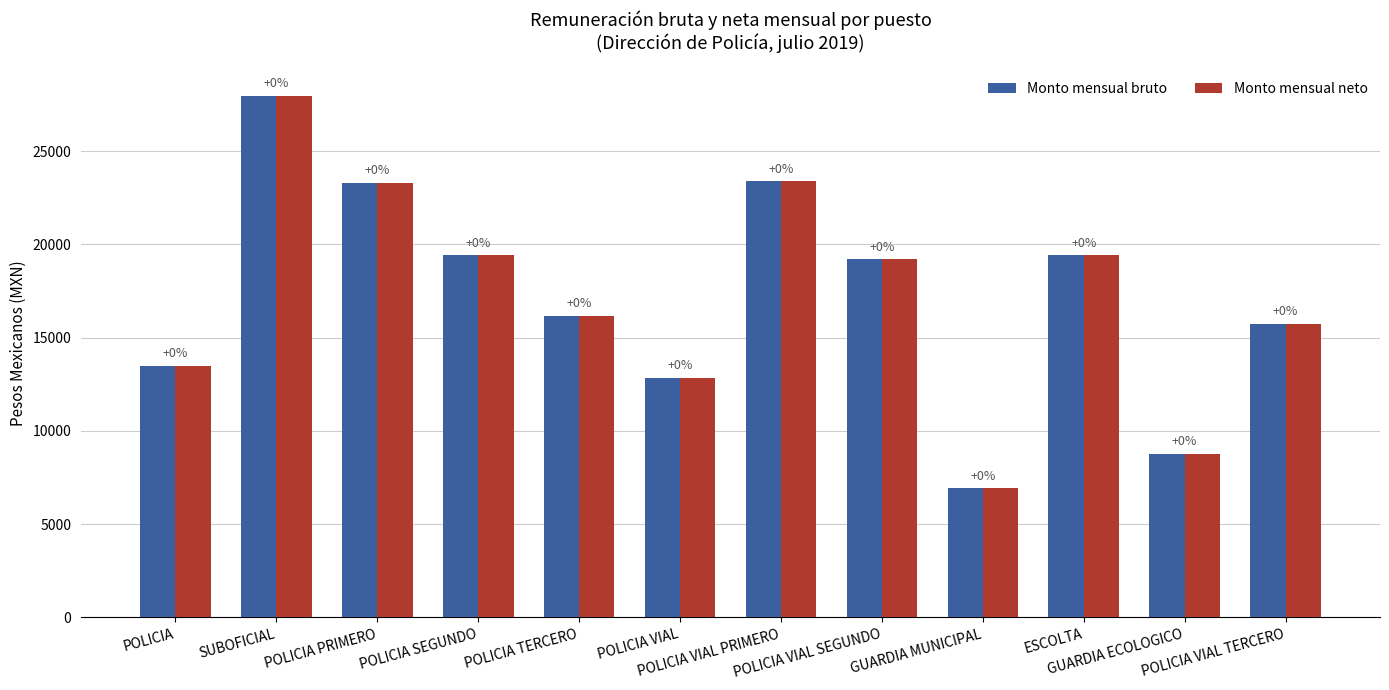

Is the value of Monto mensual neto at POLICIA VIAL greater than the value of Monto mensual bruto at POLICIA VIAL SEGUNDO?

No